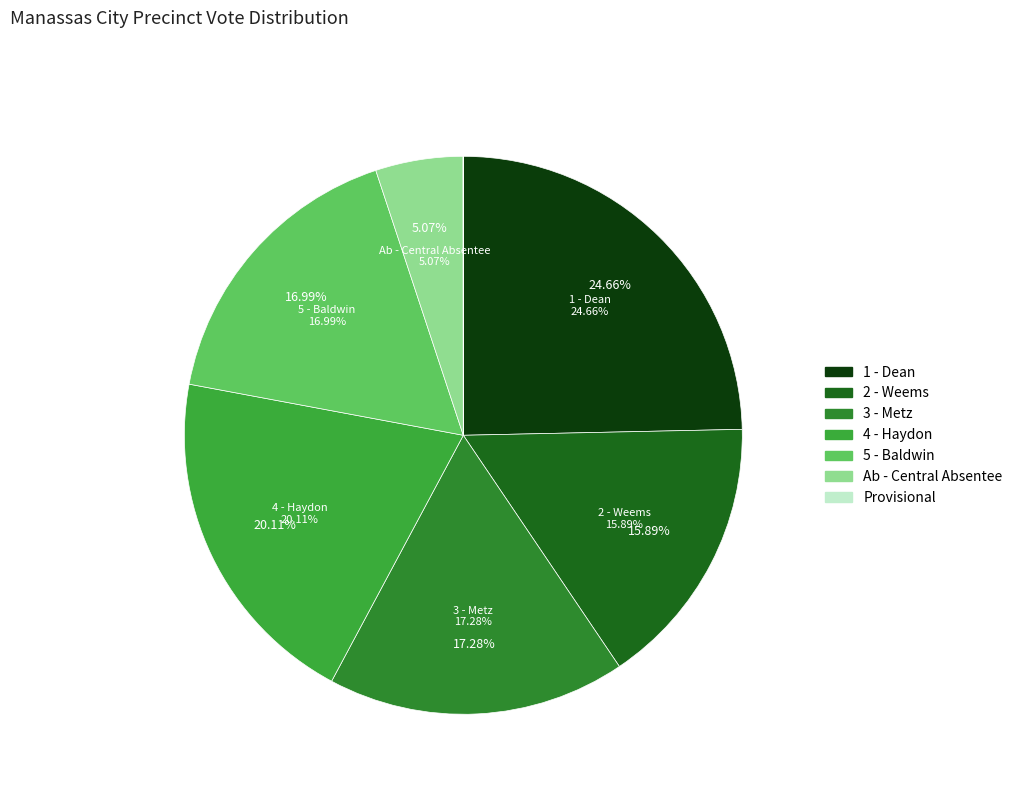

What percentage is the 1 - Dean slice, to the nearest percent?

25%